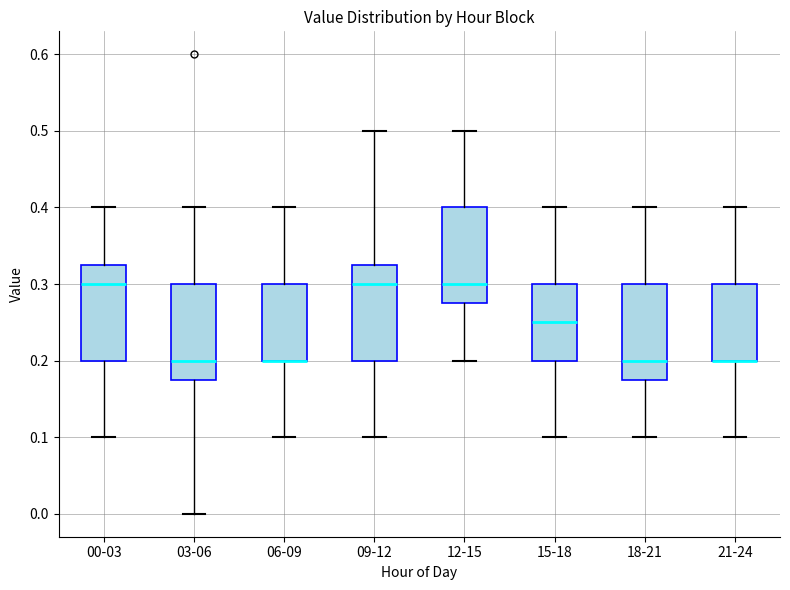

Reading left to right, read every box against the y-axis: the position of its median line, the range the box covers, and the ends of its whiskers. The values are not printed on the chart, so give them approximately, as read against the axis.

00-03: median 0.30, box 0.20 to 0.33, whiskers 0.10 to 0.40
03-06: median 0.20, box 0.18 to 0.30, whiskers 0.00 to 0.40
06-09: median 0.20 (drawn on the box's lower edge), box 0.20 to 0.30, whiskers 0.10 to 0.40
09-12: median 0.30, box 0.20 to 0.33, whiskers 0.10 to 0.50
12-15: median 0.30, box 0.28 to 0.40, whiskers 0.20 to 0.50
15-18: median 0.25, box 0.20 to 0.30, whiskers 0.10 to 0.40
18-21: median 0.20, box 0.18 to 0.30, whiskers 0.10 to 0.40
21-24: median 0.20 (drawn on the box's lower edge), box 0.20 to 0.30, whiskers 0.10 to 0.40